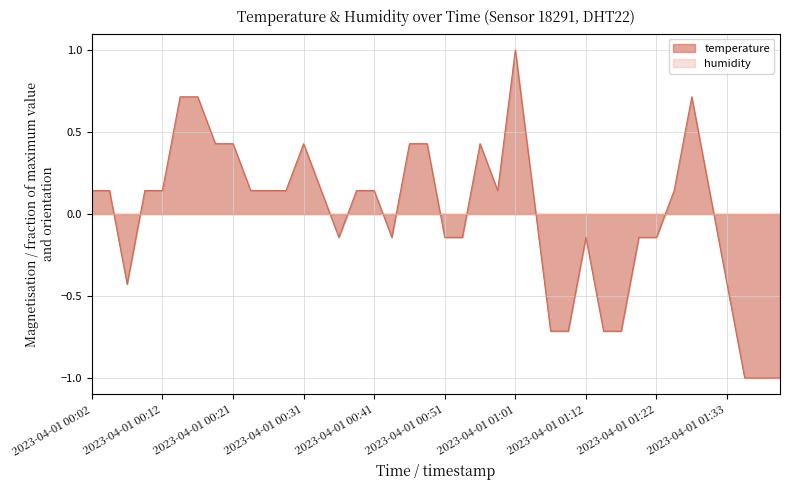

Which series has the largest range (max minus min)?

temperature